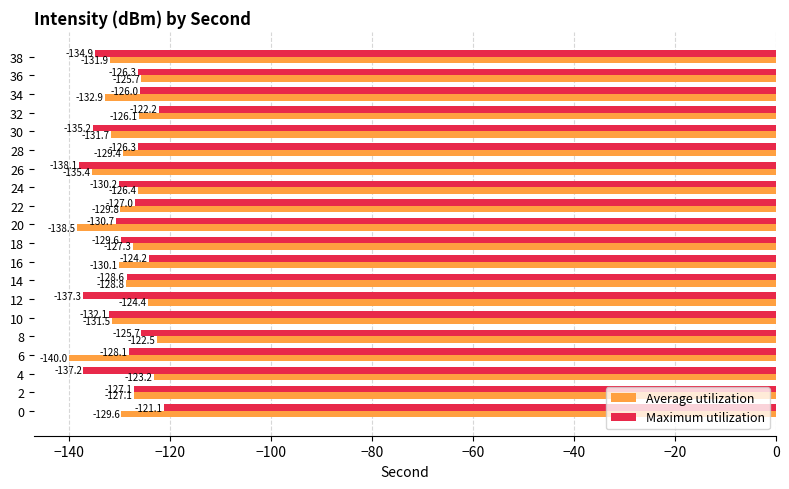

What is the minimum value shown in the chart?

-140.0